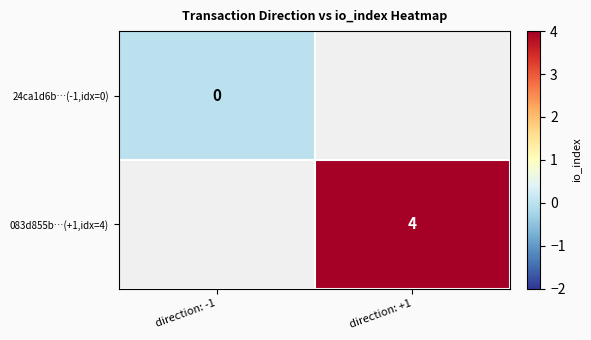

True or false: 083d855b…(+1,idx=4) has a value of 2 at direction: +1.

False